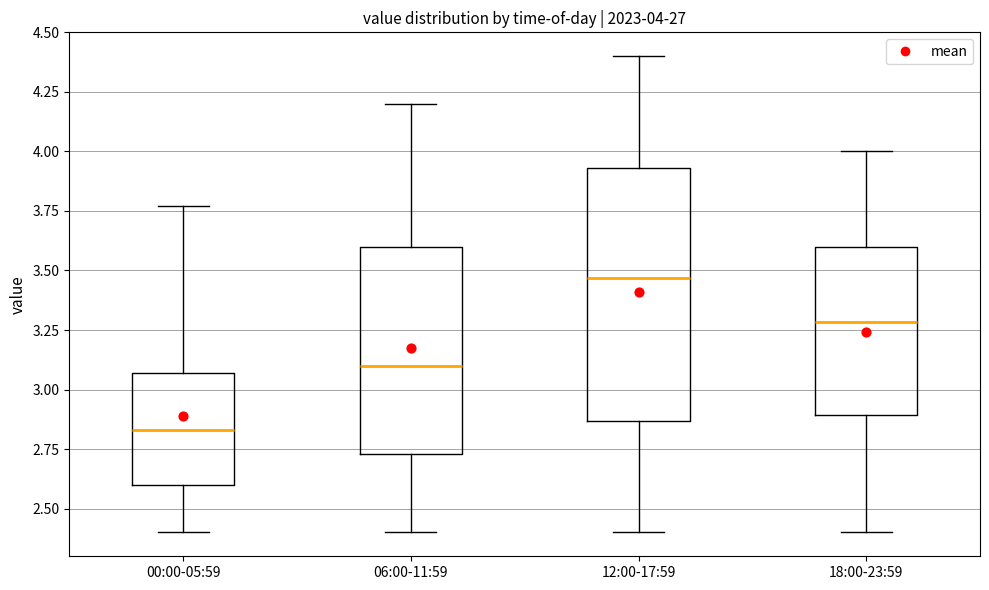

Which box has the highest median line?

12:00-17:59